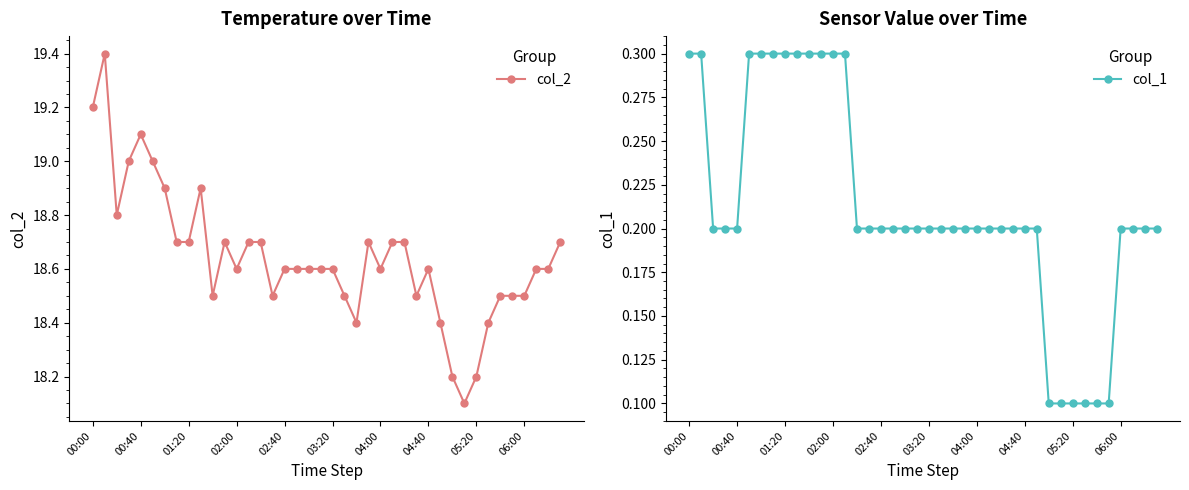

What is the difference between the col_2 values at 18 and 35?

0.1